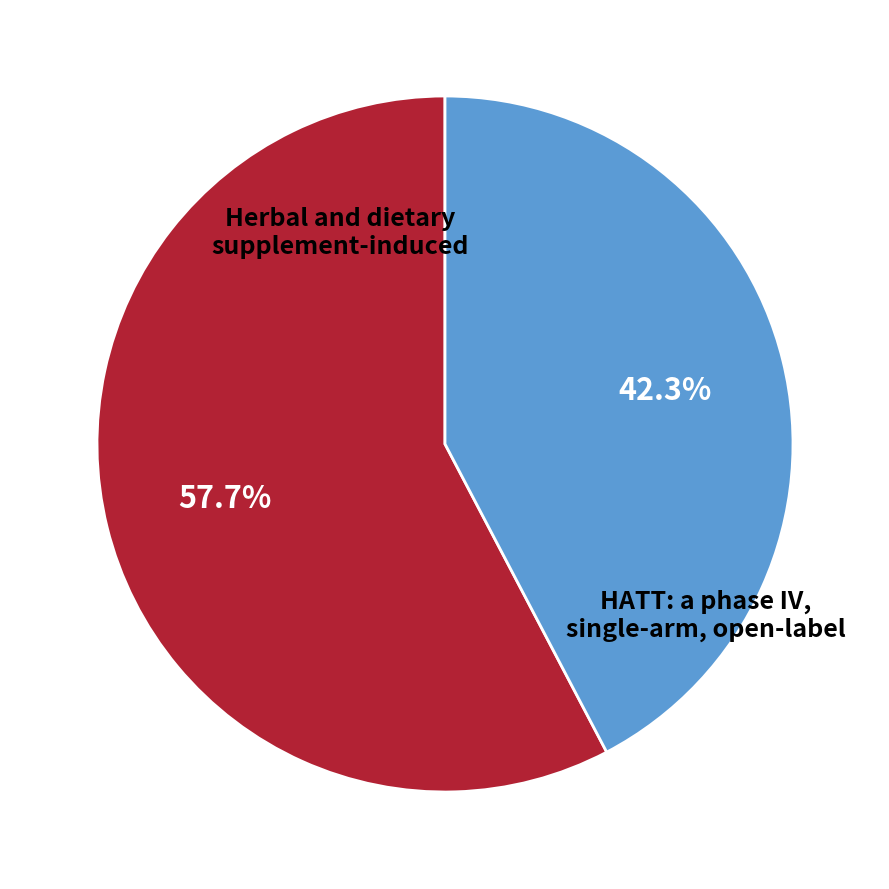

Which category has the smallest portion of the pie?

HATT: a phase IV, single-arm, open-label